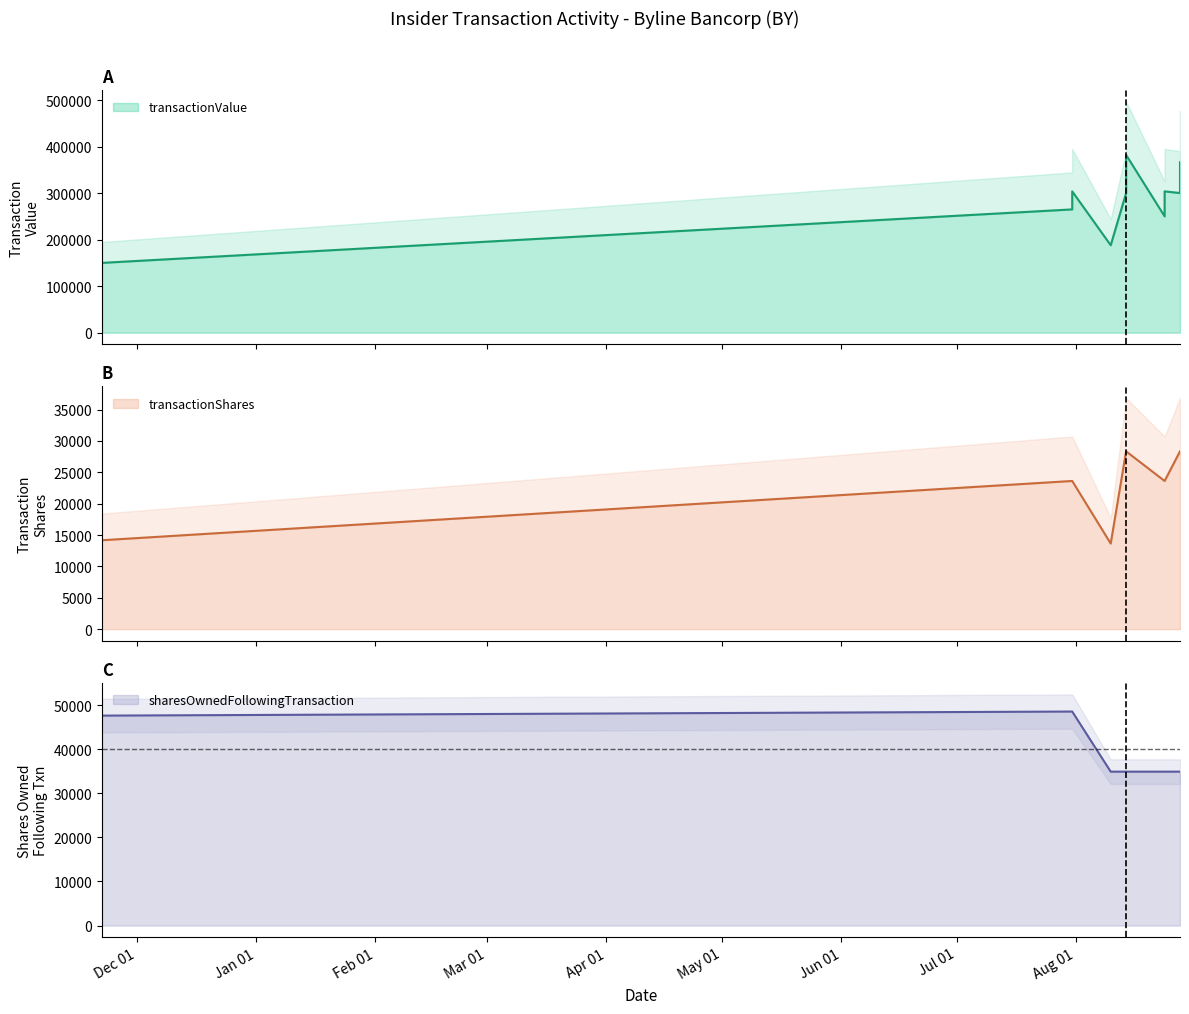

Reading left to right, list all the values displayed in this chart.

transactionValue: 2019-11-22=150113	2020-07-31=265110	2020-07-31=303907	2020-08-10=188056	2020-08-14=300227	2020-08-14=382252	2020-08-24=250189	2020-08-24=303926	2020-08-28=300227	2020-08-28=366651
transactionShares: 2019-11-22=14175	2020-07-31=23625	2020-07-31=23625	2020-08-10=13647	2020-08-14=28350	2020-08-14=28350	2020-08-24=23625	2020-08-24=23625	2020-08-28=28350	2020-08-28=28350
sharesOwnedFollowingTransaction: 2019-11-22=47664	2020-07-31=48588	2020-07-31=48588	2020-08-10=34941	2020-08-14=34941	2020-08-14=34941	2020-08-24=34941	2020-08-24=34941	2020-08-28=34941	2020-08-28=34941